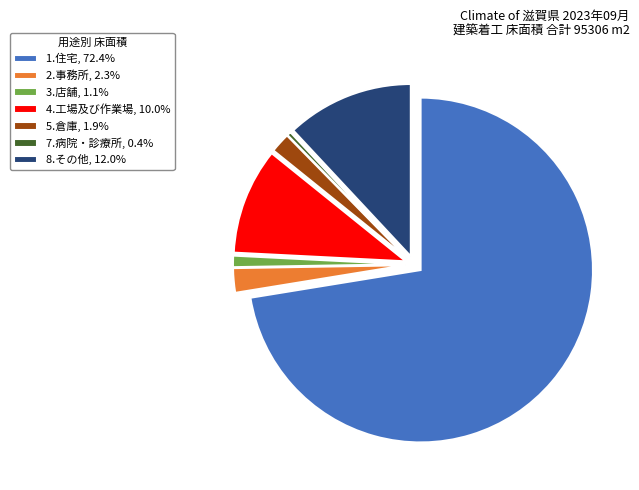

Is there a majority slice in this chart?

Yes